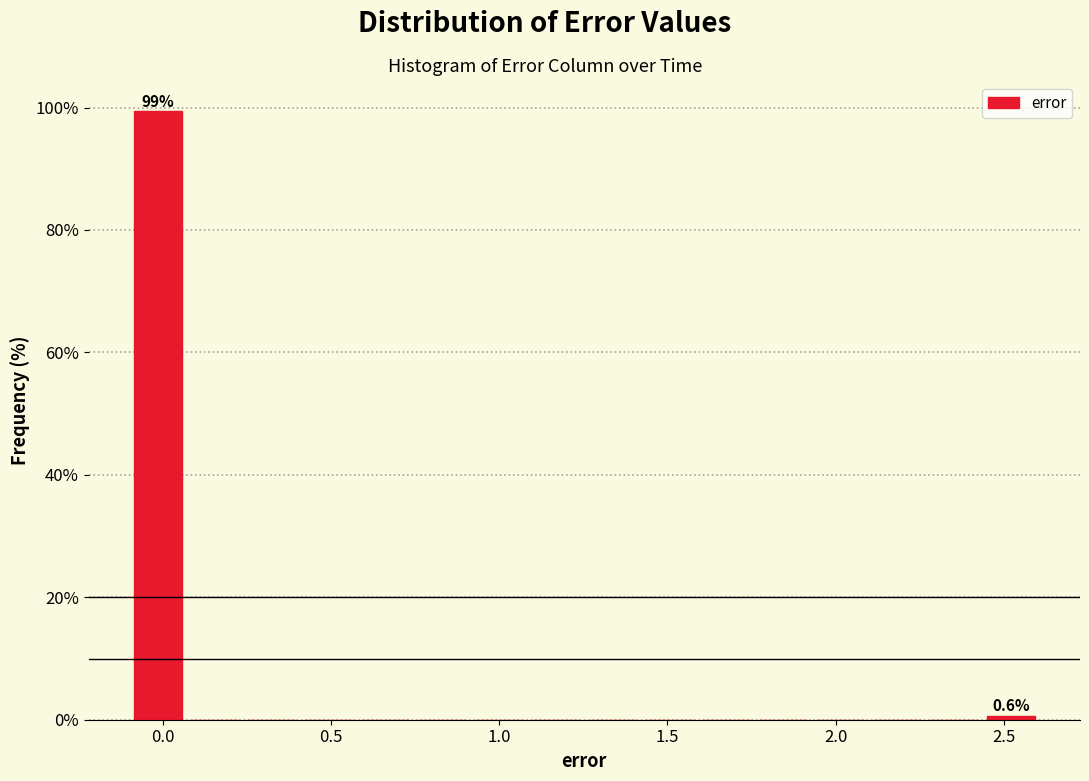

Read against the x-axis, roughly where is the centre of the tallest bar?

0.00